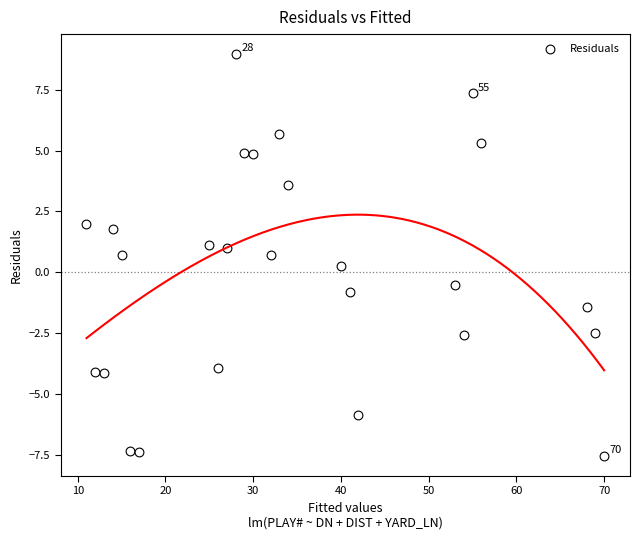

What is the range of Y values (max minus min)?

16.5